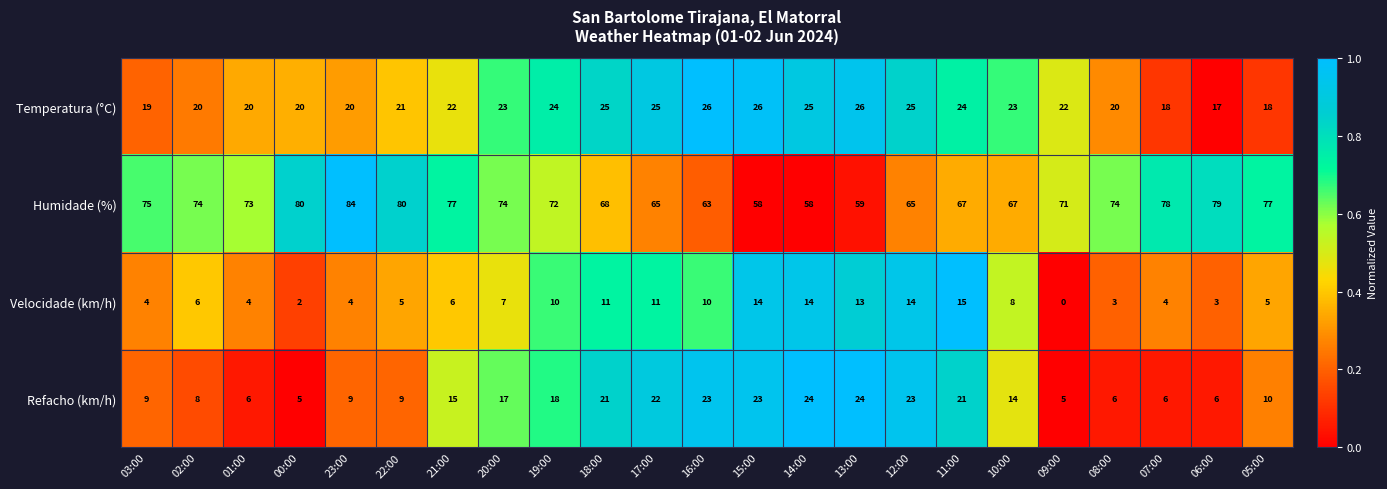

The Refacho (km/h) series shows 5 at 18:00. True or false?

False